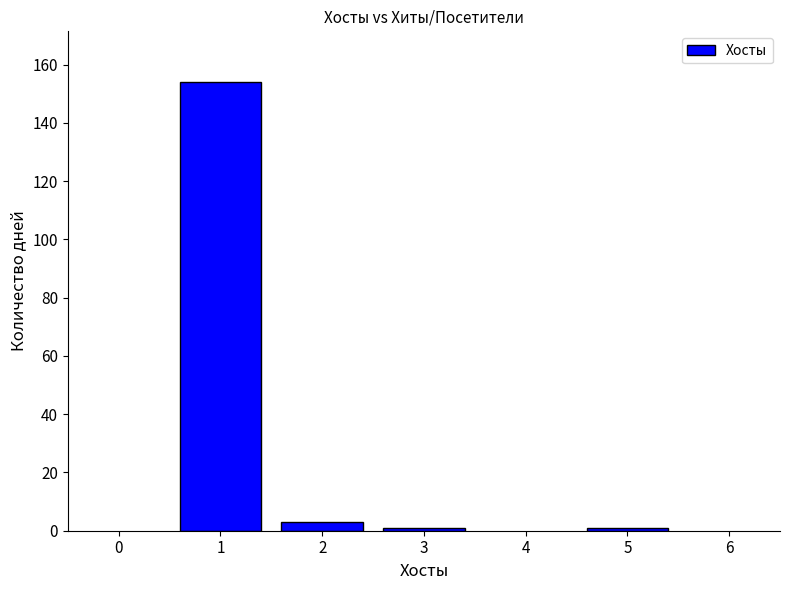

What is the sum of all values?

159